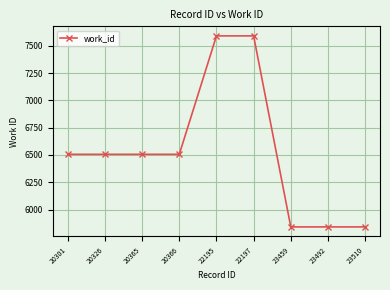

What is the greatest value displayed?

7591